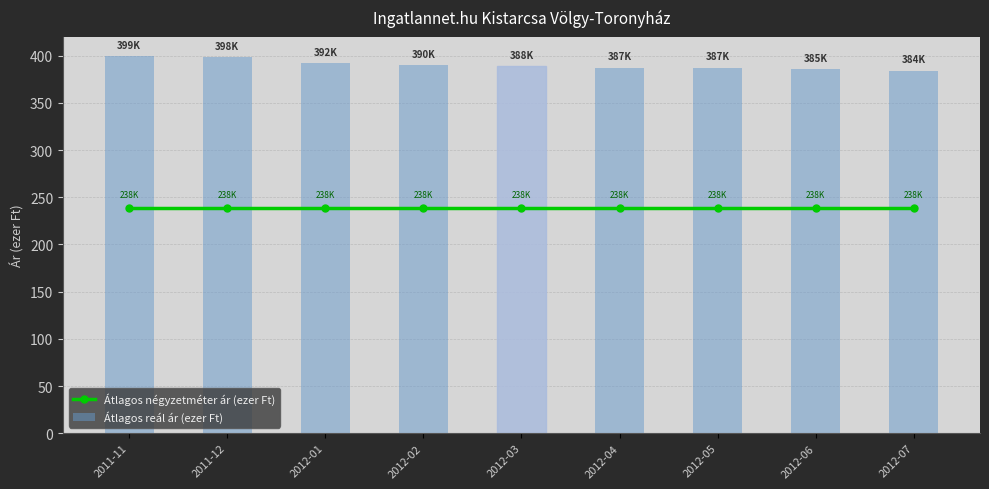

Rank the series at 2012-05 from lowest to highest value.

Átlagos négyzetméter ár (ezer Ft), Átlagos reál ár (ezer Ft)